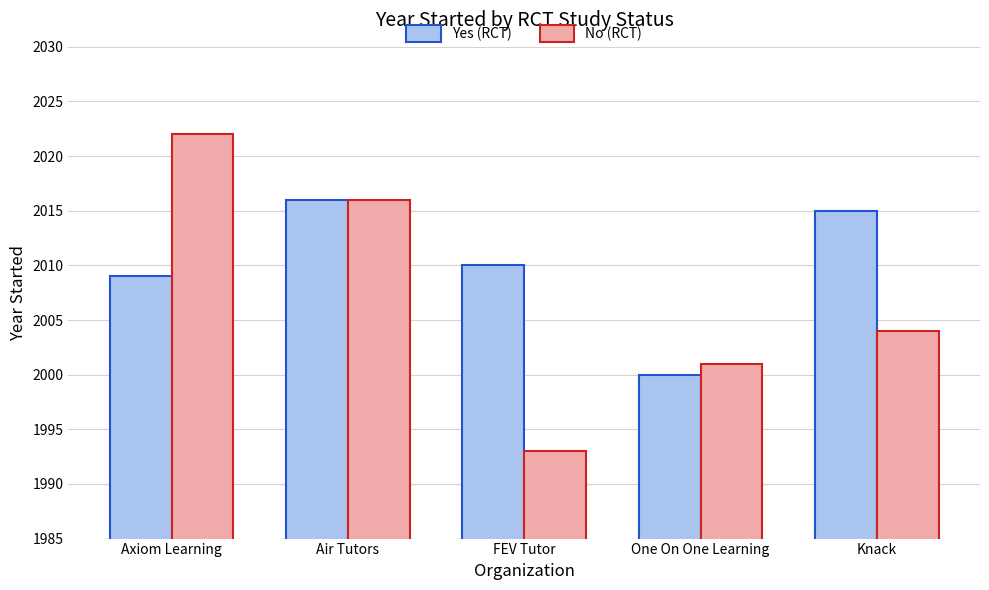

What position from the left is Axiom Learning?

1